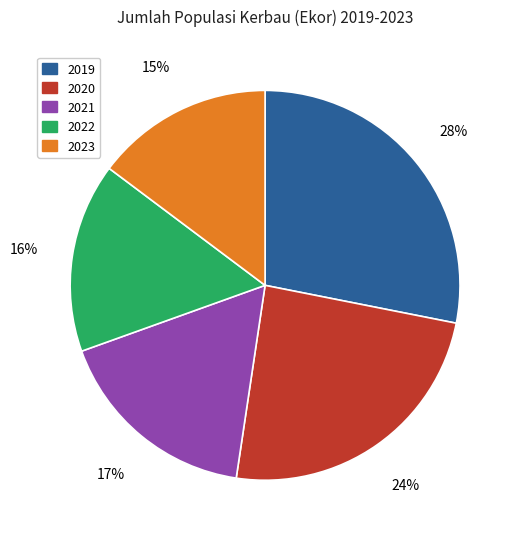

To the nearest percent, what percentage of the pie is 2021?

17%